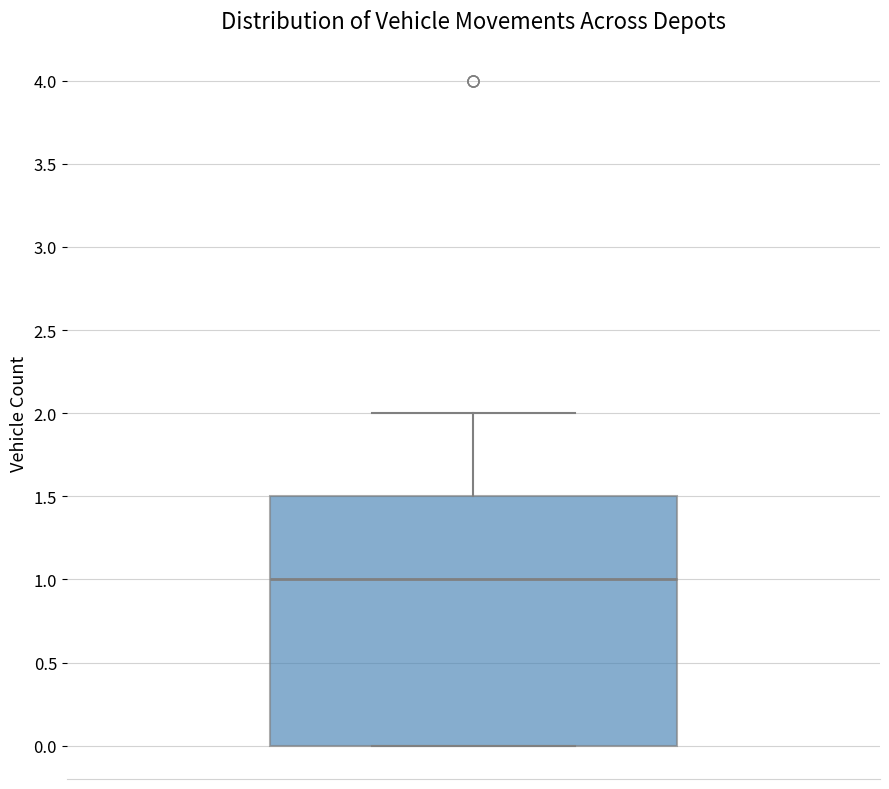

Read this box plot against the y-axis: the position of the median line, the range covered by the box, and the ends of both whiskers. The values are not printed on the chart, so give them approximately, as read against the axis.

median 1.0, box 0.0 to 1.5, whiskers 0.0 to 2.0